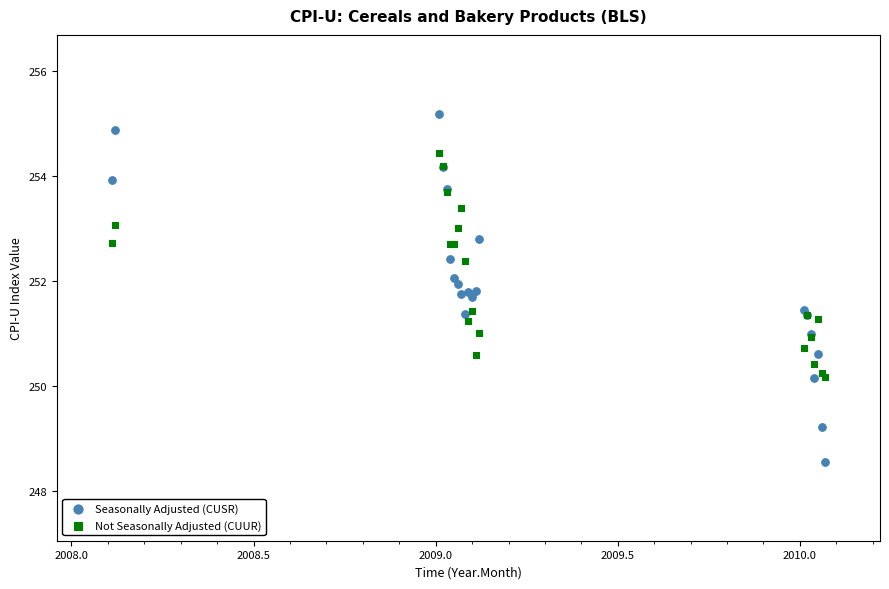

Which series reaches the minimum Y coordinate?

Seasonally Adjusted (CUSR)